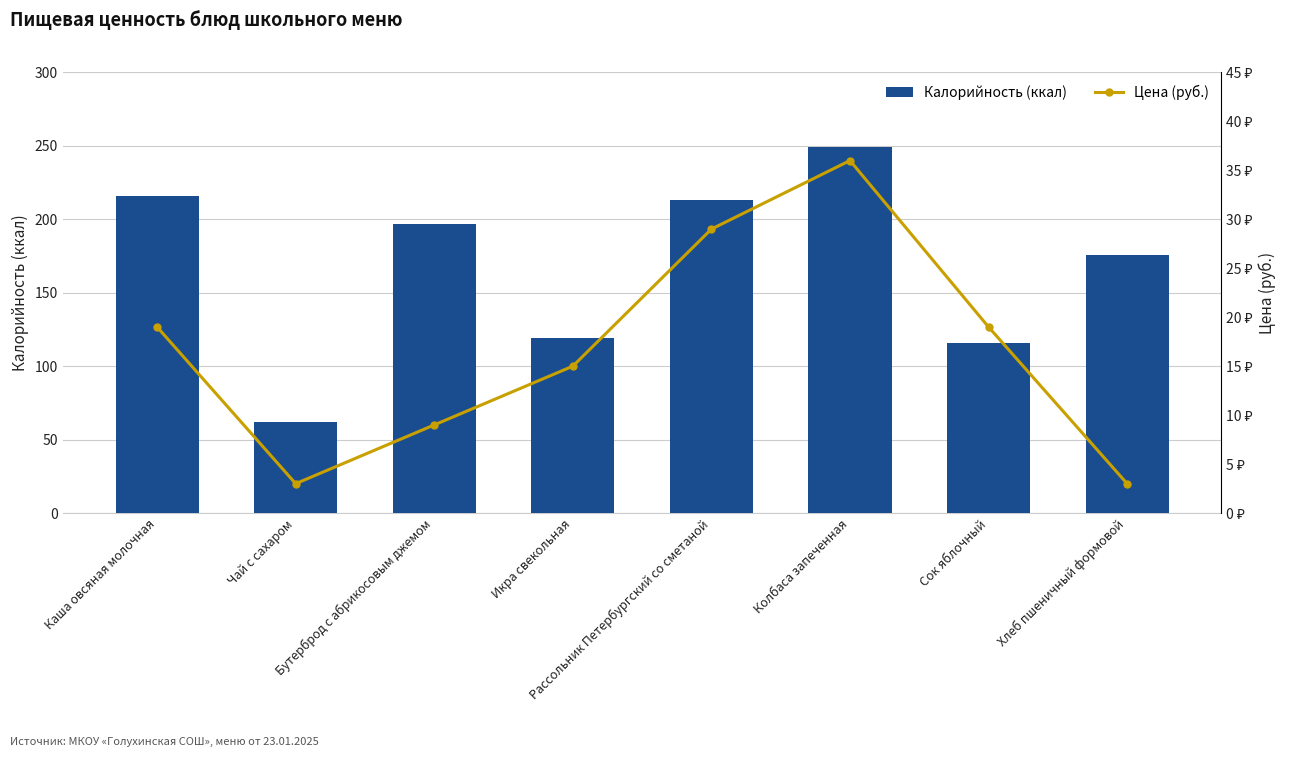

At which category is the sum across all series the highest?

Колбаса запеченная